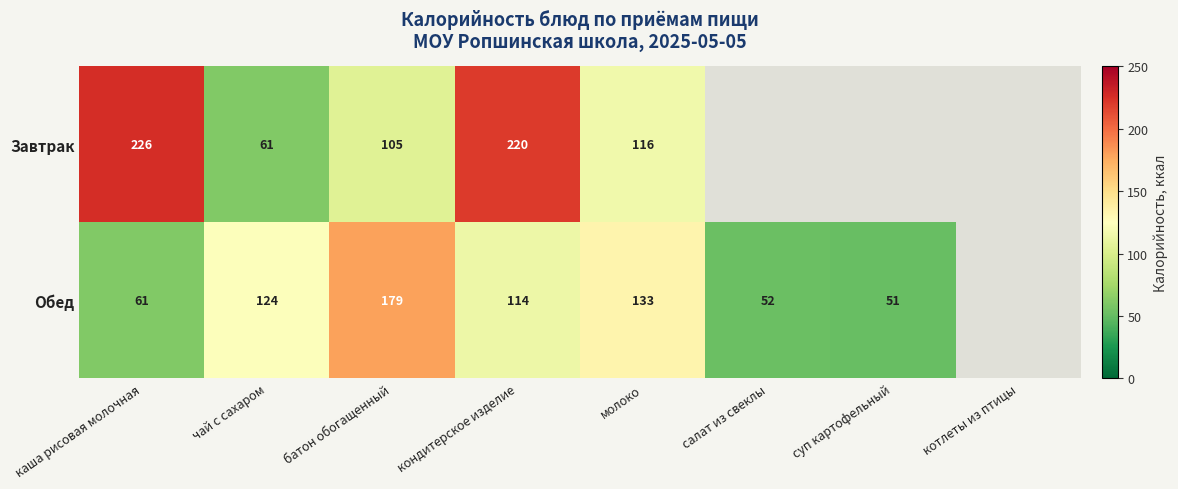

How many distinct data groups are displayed?

2